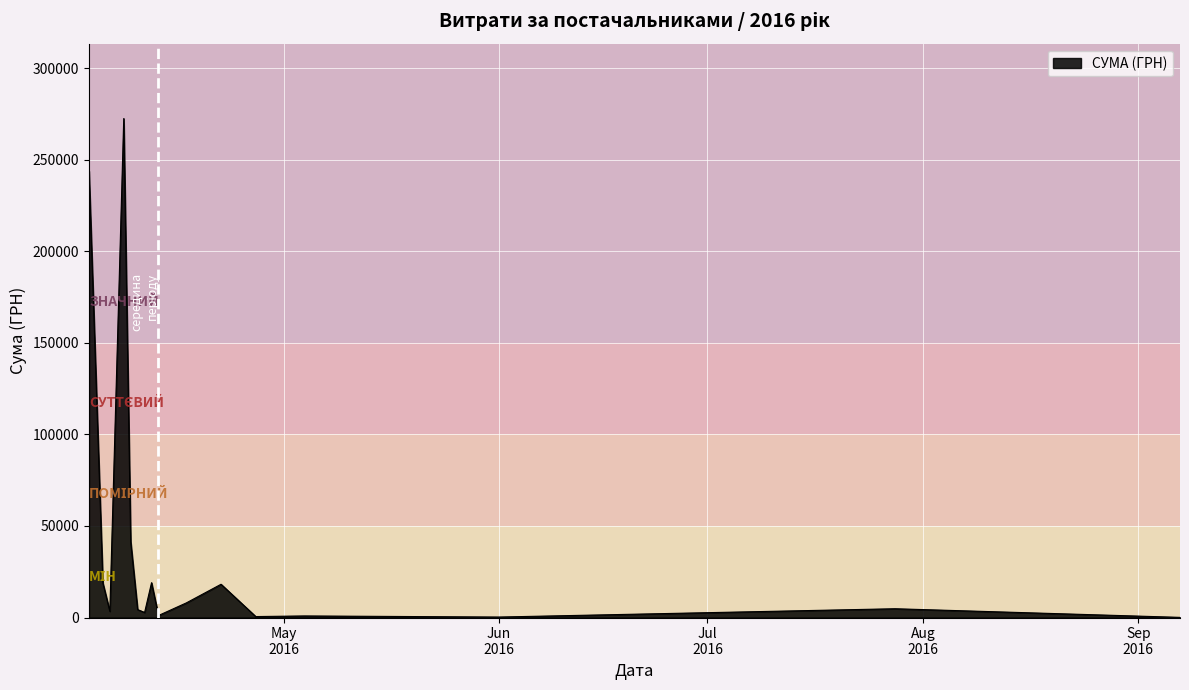

What is the greatest value displayed?

272510.5